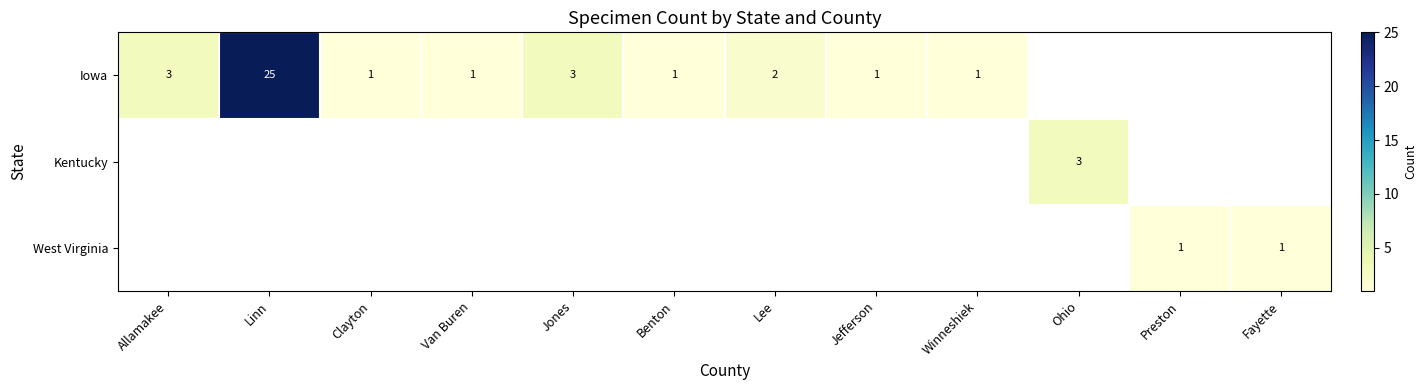

The Iowa series shows 4 at Allamakee. True or false?

False